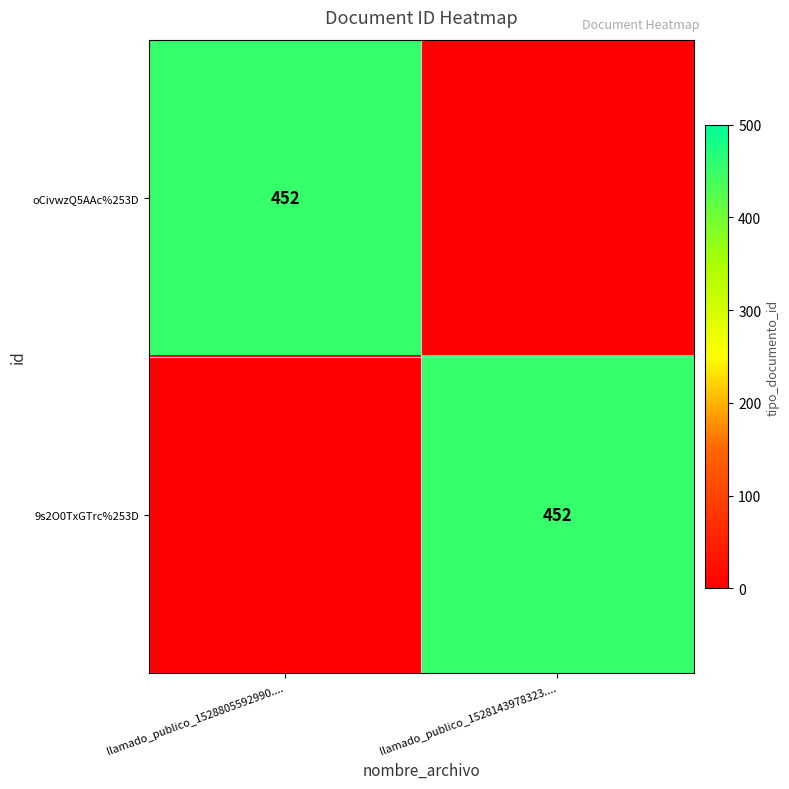

What is the difference between the maximum and minimum values in the oCivwzQ5AAc%253D series?

452